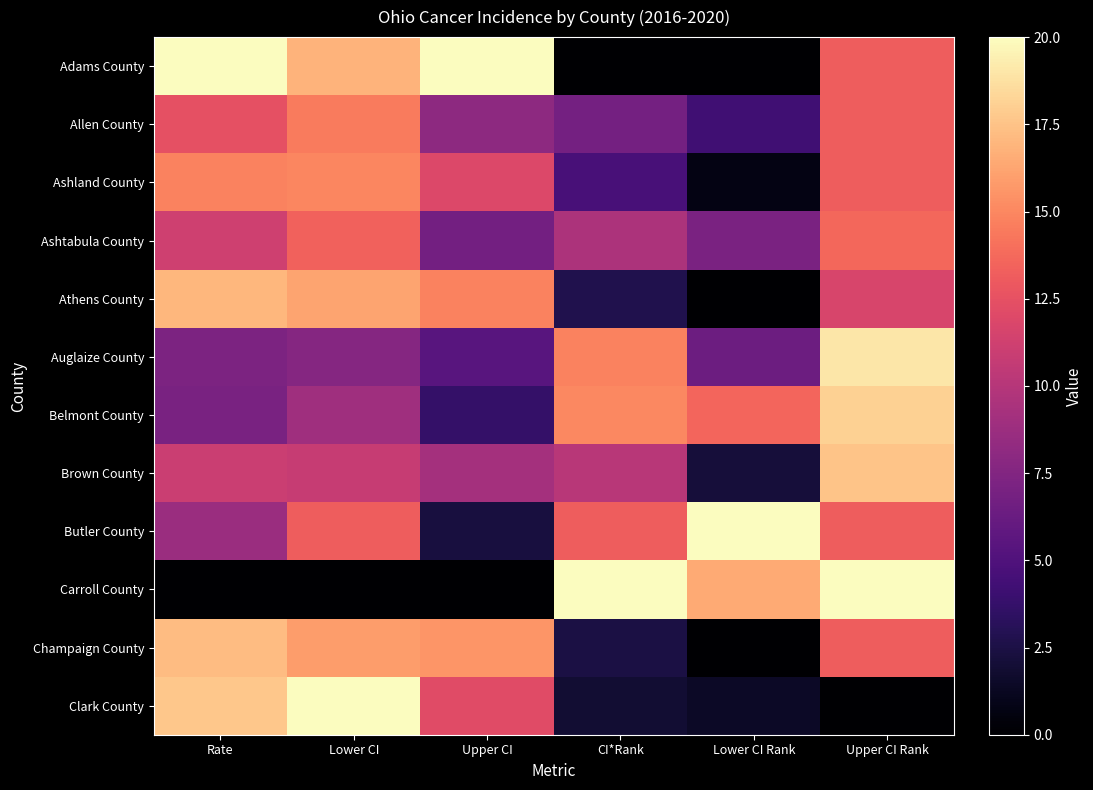

Reading left to right, extract all data points from this chart.

Adams County: Rate=20.0	Lower CI=16.9	Upper CI=20.0	CI*Rank=0.0	Lower CI Rank=0.0	Upper CI Rank=13.2
Allen County: Rate=12.5	Lower CI=14.5	Upper CI=8.1	CI*Rank=6.8	Lower CI Rank=4.3	Upper CI Rank=13.2
Ashland County: Rate=14.8	Lower CI=15.0	Upper CI=11.9	CI*Rank=4.7	Lower CI Rank=0.7	Upper CI Rank=13.2
Ashtabula County: Rate=11.2	Lower CI=13.4	Upper CI=6.7	CI*Rank=9.6	Lower CI Rank=7.1	Upper CI Rank=13.7
Athens County: Rate=17.0	Lower CI=16.2	Upper CI=14.8	CI*Rank=2.7	Lower CI Rank=0.0	Upper CI Rank=11.7
Auglaize County: Rate=7.2	Lower CI=7.7	Upper CI=5.4	CI*Rank=14.8	Lower CI Rank=6.4	Upper CI Rank=19.0
Belmont County: Rate=7.1	Lower CI=9.0	Upper CI=3.7	CI*Rank=15.1	Lower CI Rank=13.6	Upper CI Rank=18.0
Brown County: Rate=11.0	Lower CI=10.8	Upper CI=9.2	CI*Rank=10.1	Lower CI Rank=2.1	Upper CI Rank=17.6
Butler County: Rate=8.7	Lower CI=13.1	Upper CI=2.3	CI*Rank=13.2	Lower CI Rank=20.0	Upper CI Rank=13.2
Carroll County: Rate=0.0	Lower CI=0.0	Upper CI=0.0	CI*Rank=20.0	Lower CI Rank=16.4	Upper CI Rank=20.0
Champaign County: Rate=17.2	Lower CI=15.9	Upper CI=15.6	CI*Rank=2.5	Lower CI Rank=0.0	Upper CI Rank=13.2
Clark County: Rate=17.7	Lower CI=20.0	Upper CI=12.1	CI*Rank=1.9	Lower CI Rank=1.4	Upper CI Rank=0.0